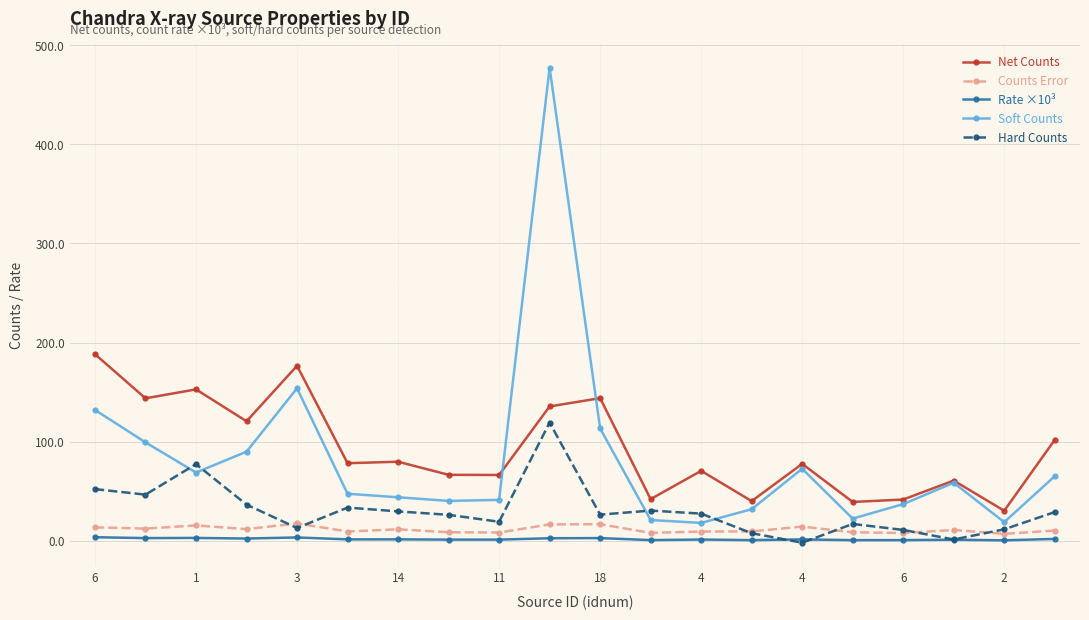

True or false: Counts Error and Net Counts intersect in this chart.

False